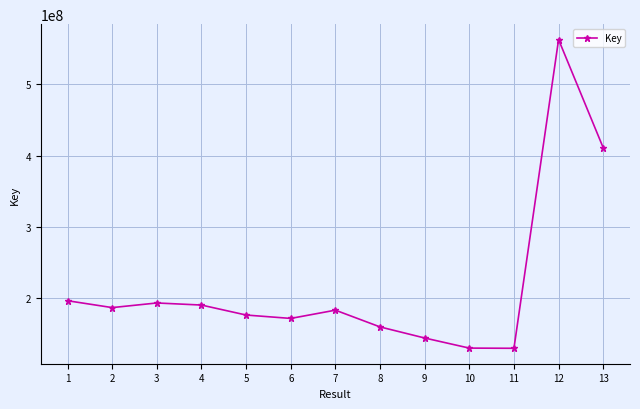

Does the chart display data point markers on the line(s)?

Yes